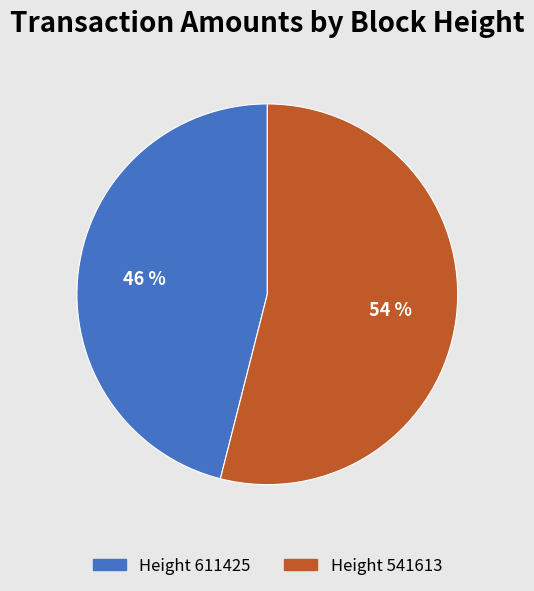

To the nearest percent, what is the difference between the largest and smallest slice percentages?

8%